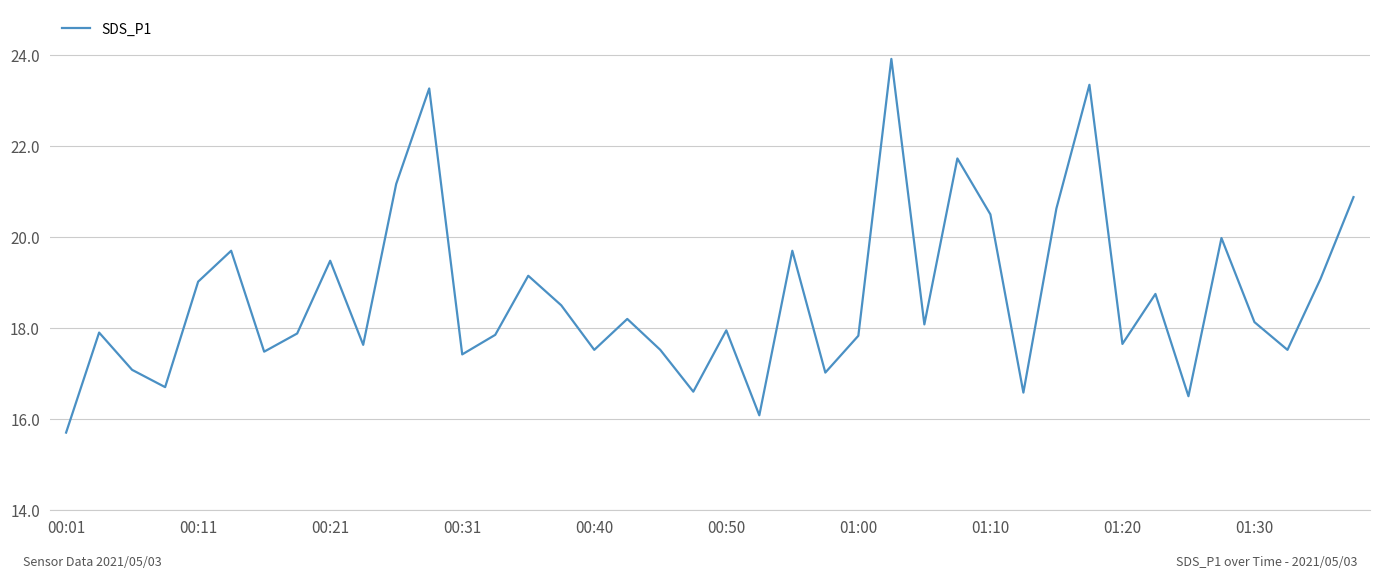

What is the average value?

18.7